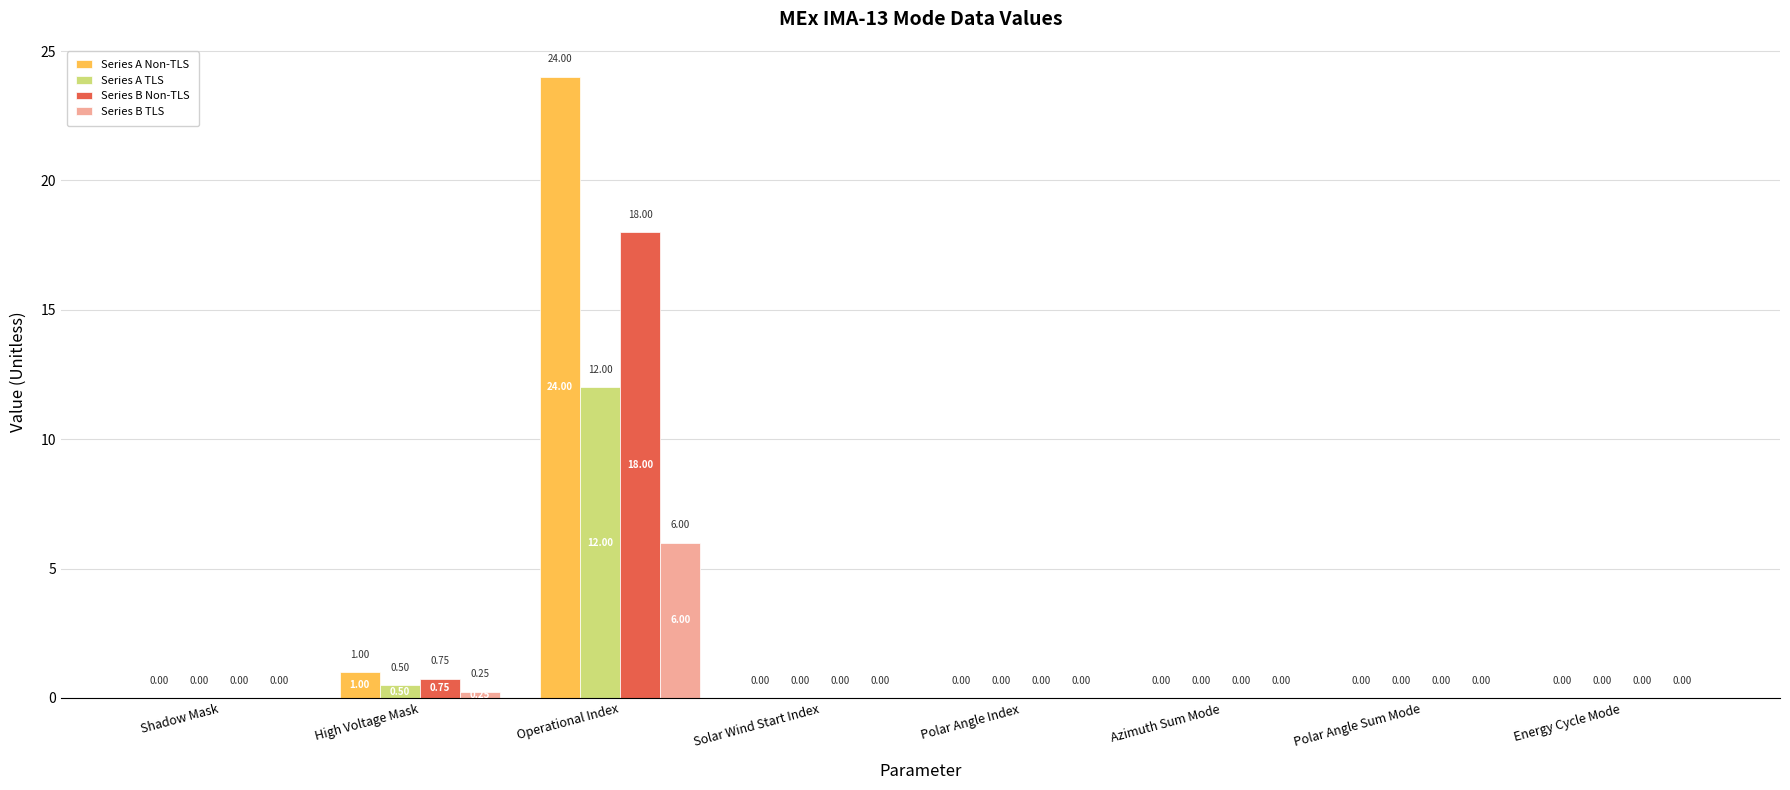

What is the sum of all Series A TLS values?

12.5